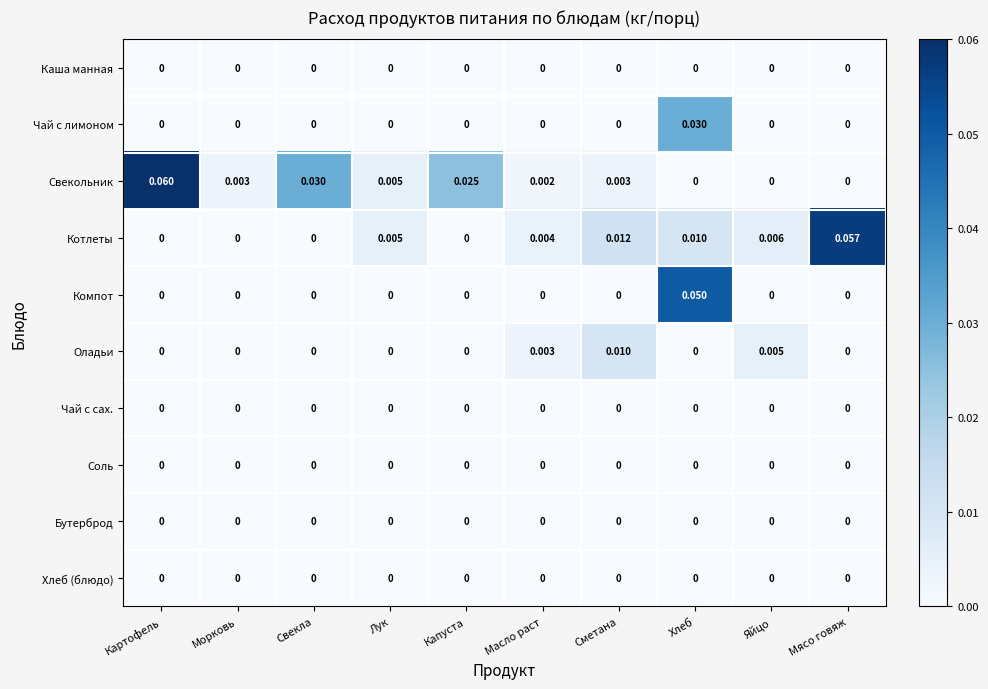

At which category does the chart reach its peak across all series?

Картофель